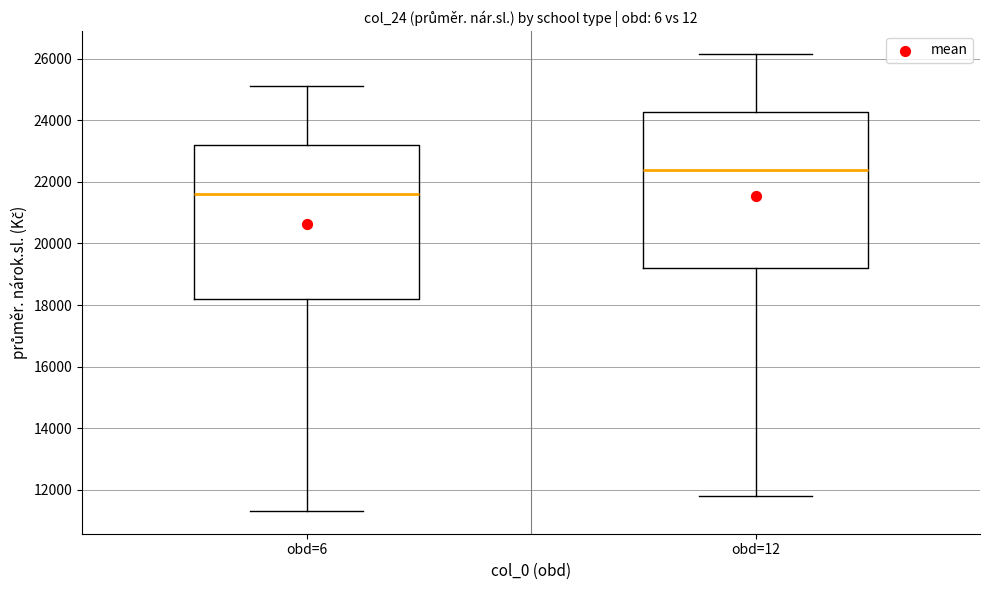

Reading left to right, read every box against the y-axis: the position of its median line, the range the box covers, and the ends of its whiskers. The values are not printed on the chart, so give them approximately, as read against the axis.

obd=6: median 21600, box 18200 to 23200, whiskers 11400 to 25200
obd=12: median 22400, box 19200 to 24200, whiskers 11800 to 26200